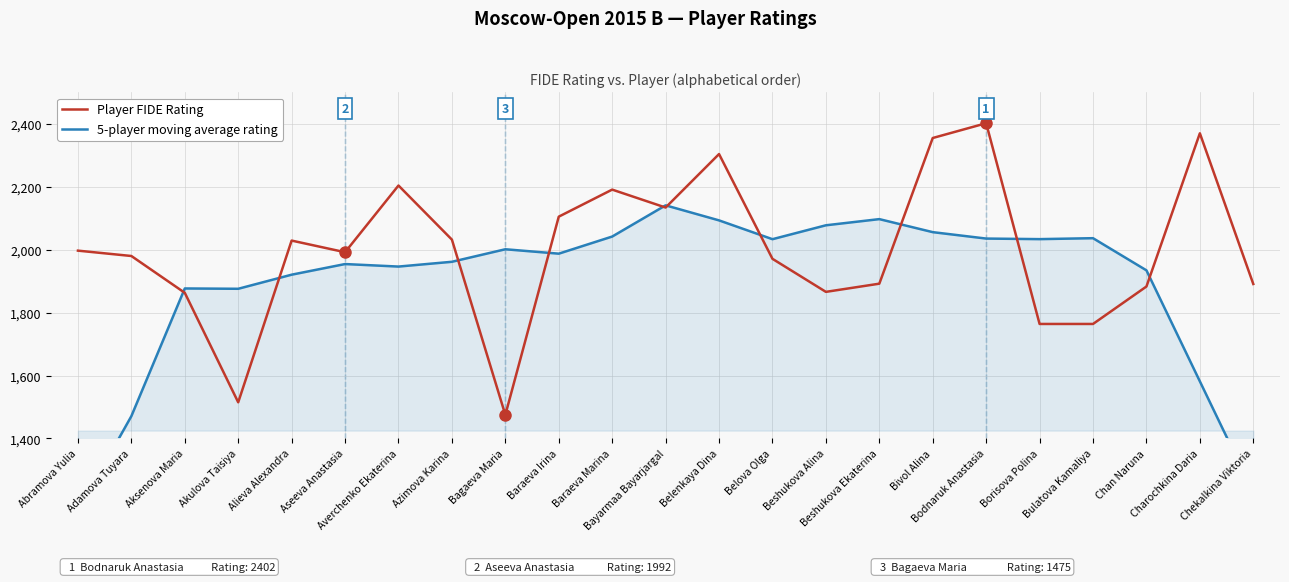

What is the label of the 7th point from the right?

Bivol Alina